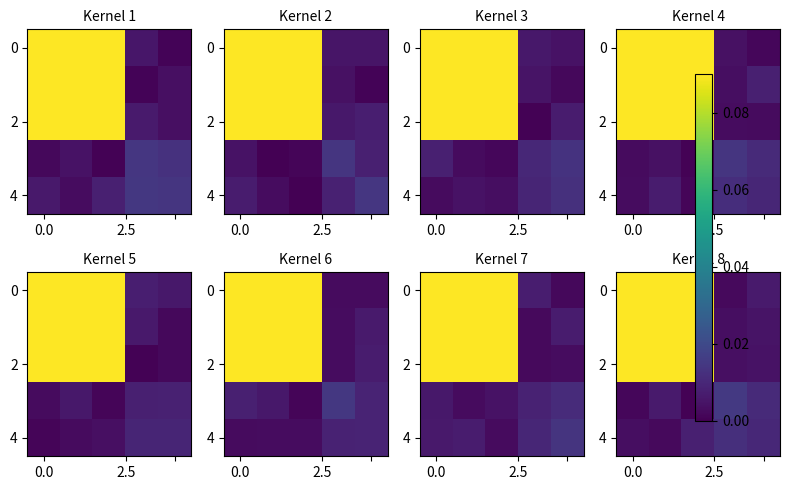

Is it true that row_2 equals 0.1 at 0.0?

True